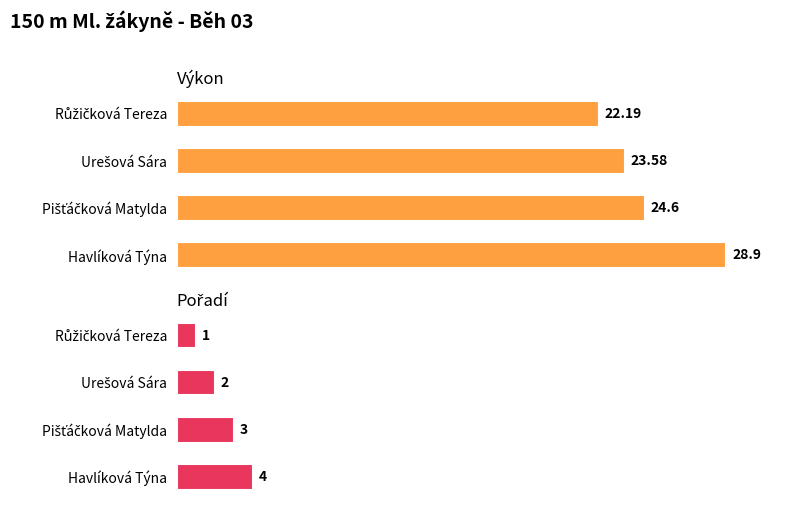

How many data points in Výkon are less than 24?

2